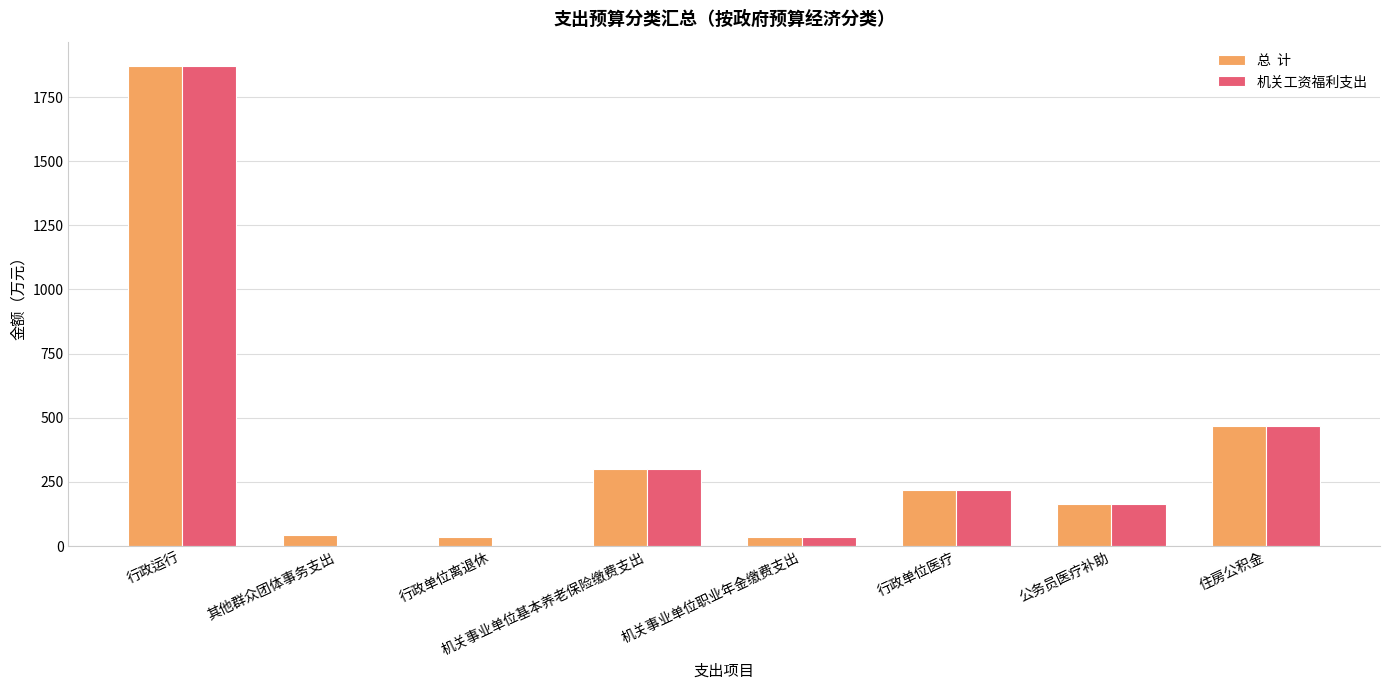

At which category is the sum across all series the highest?

行政运行